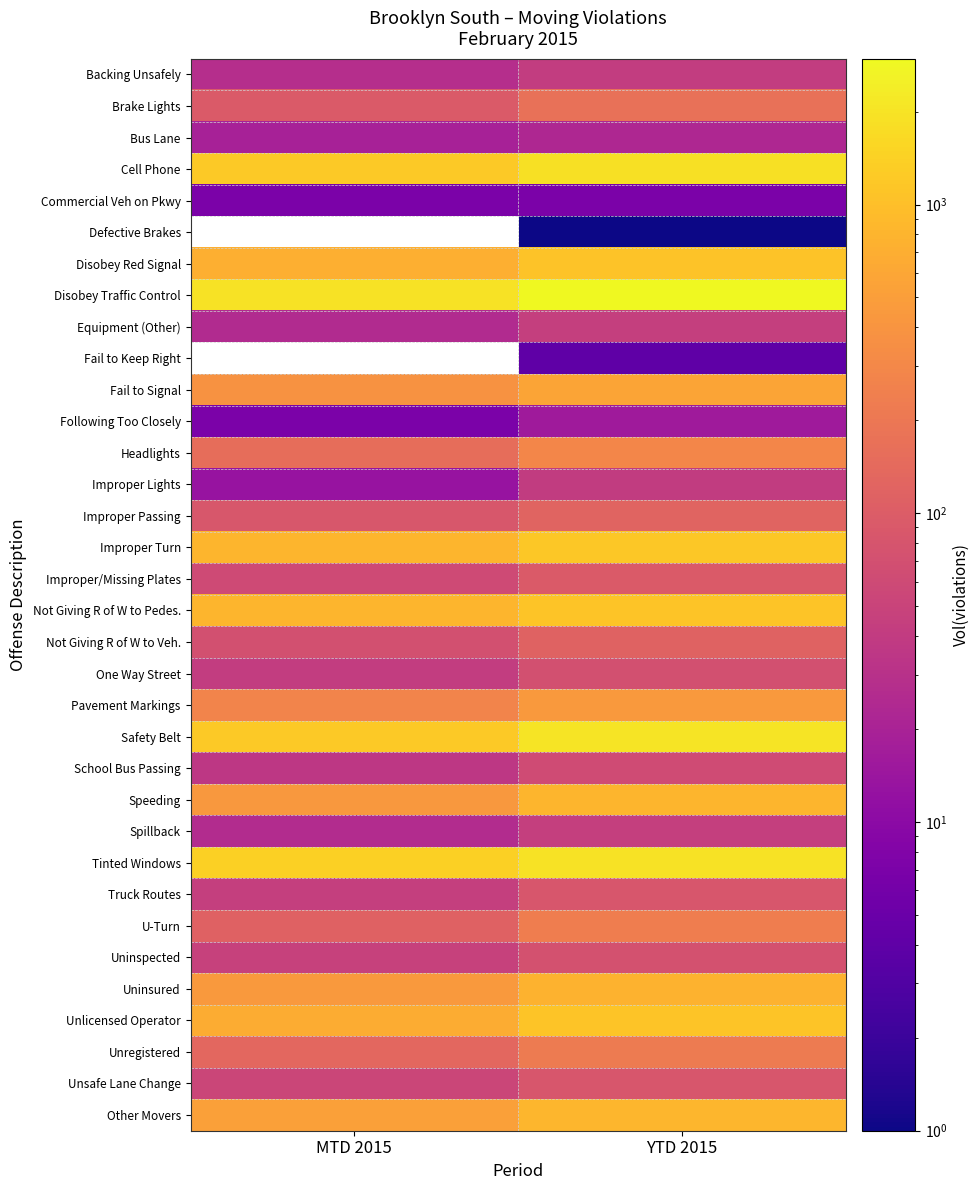

Which series has the largest total across all categories?

Disobey Traffic Control